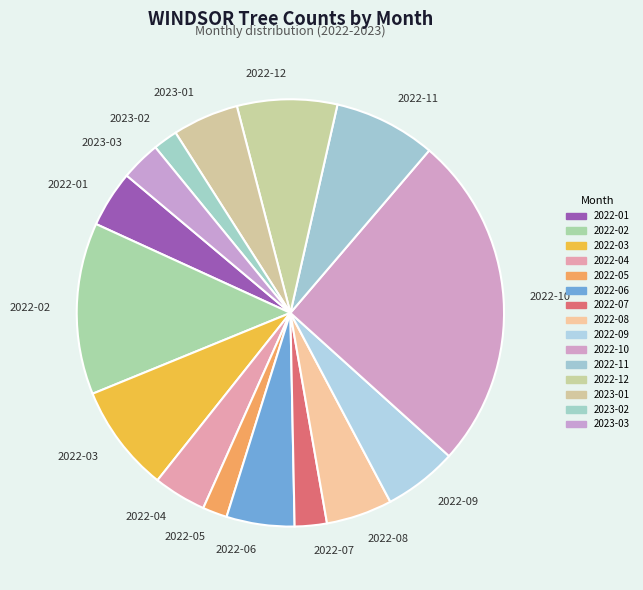

Is 2022-01 the majority of the pie?

No